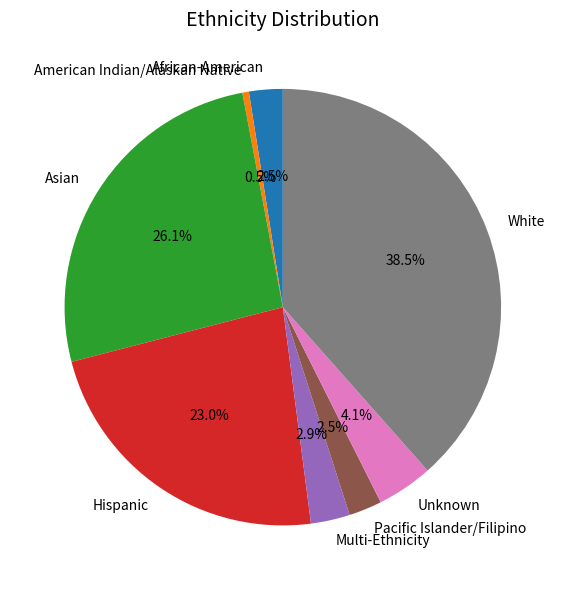

The American Indian/Alaskan Native slice represents 13% of the pie. True or false?

False